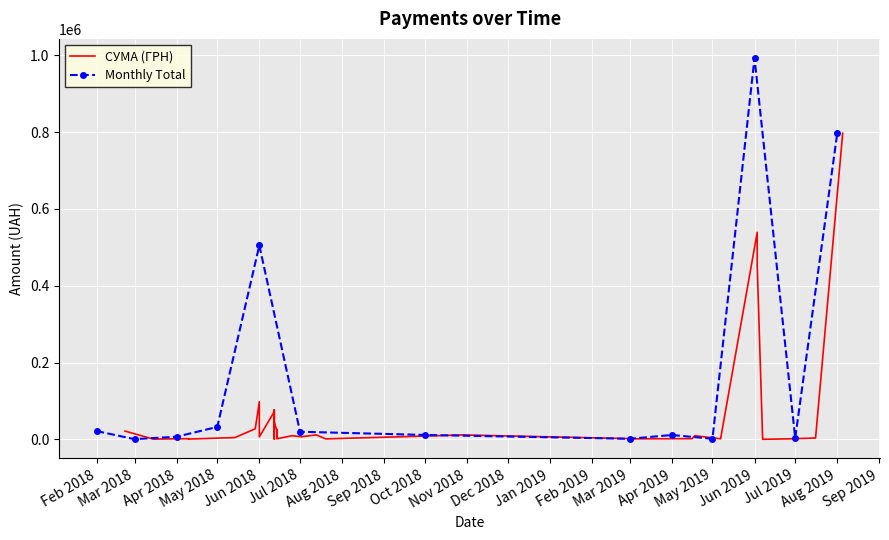

The value at 9 is 493.1. True or false?

False